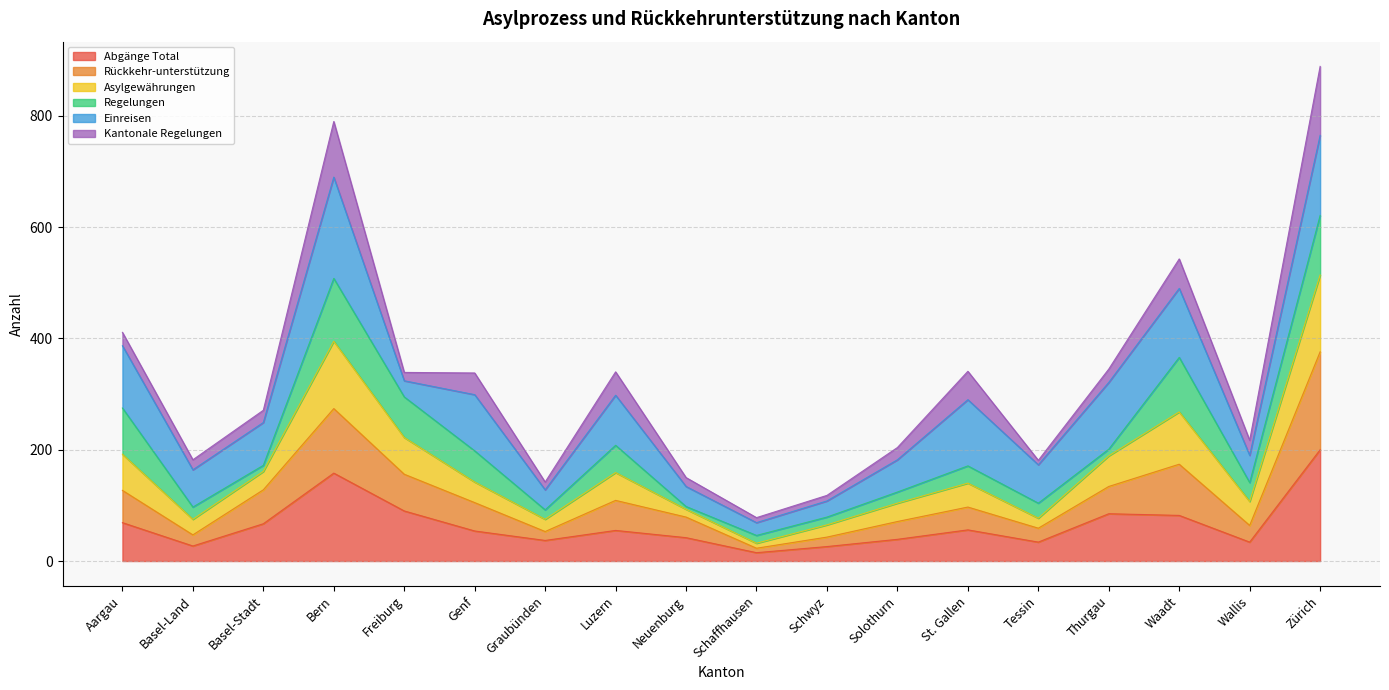

At which label does Rückkehr-unterstützung reach its minimum?

Schaffhausen